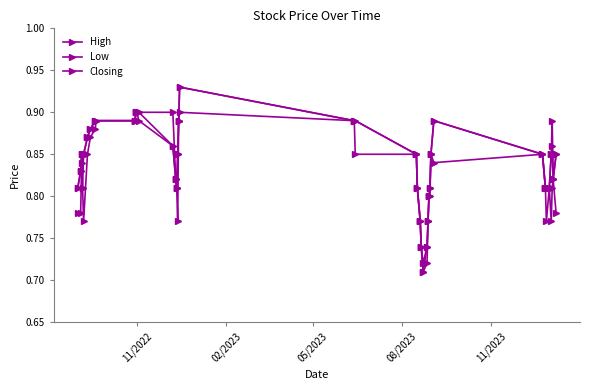

What is the difference between the maximum and second lowest values in the High series?

0.2